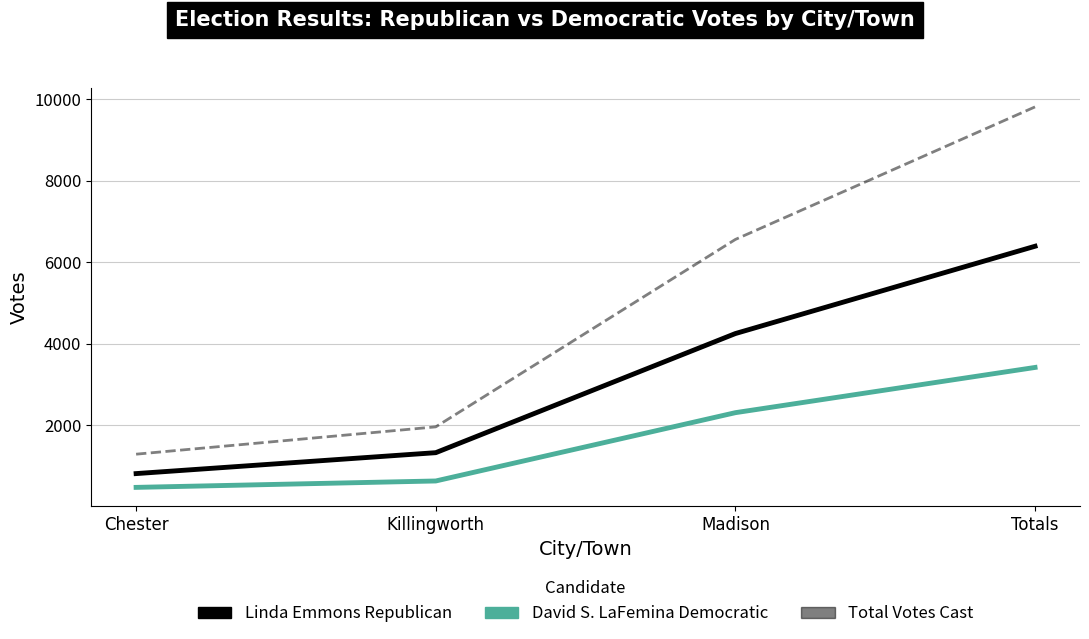

Rank the categories by David S. LaFemina Democratic value from highest to lowest.

Totals, Madison, Killingworth, Chester